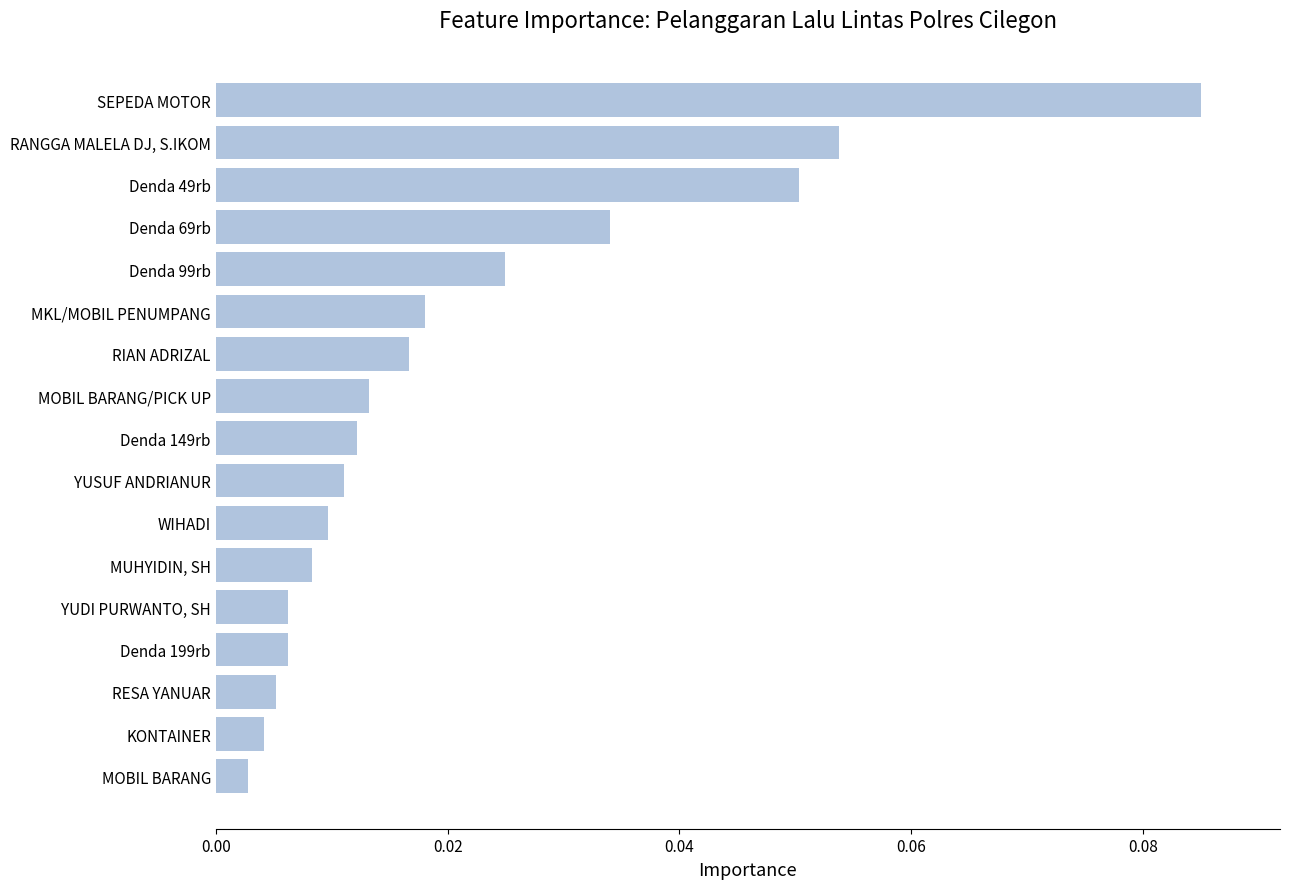

The chart shows a value of 0.0 at Denda 49rb. True or false?

False